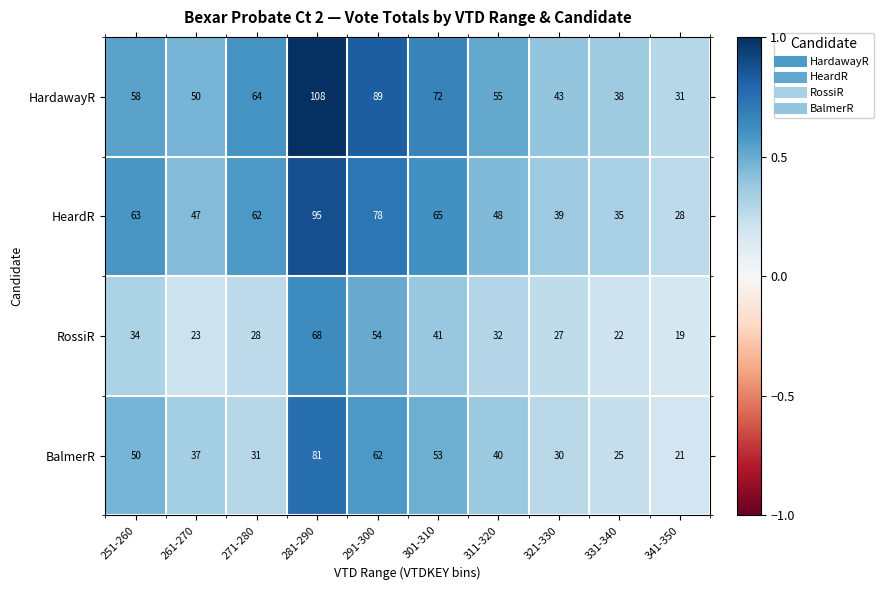

List the labels in order of HeardR value, smallest first.

341-350, 331-340, 321-330, 261-270, 311-320, 271-280, 251-260, 301-310, 291-300, 281-290